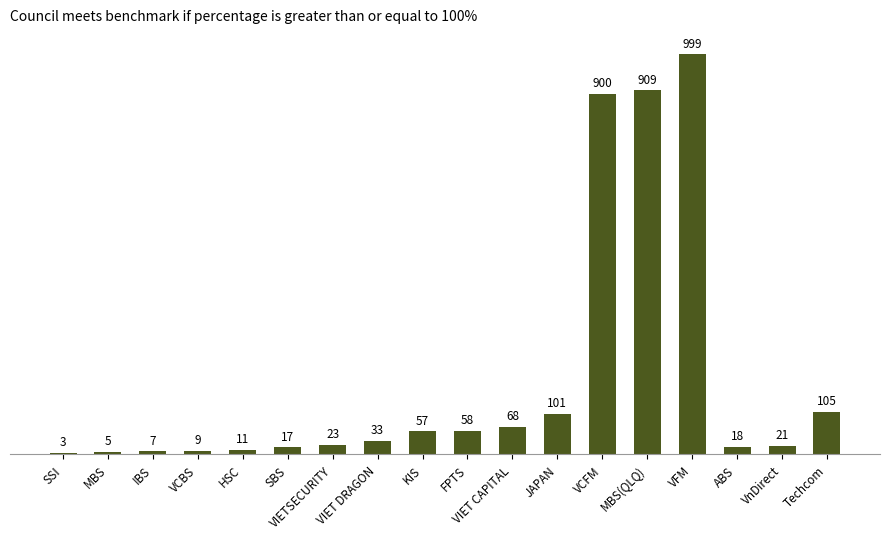

Which category has the highest value across all series?

VFM